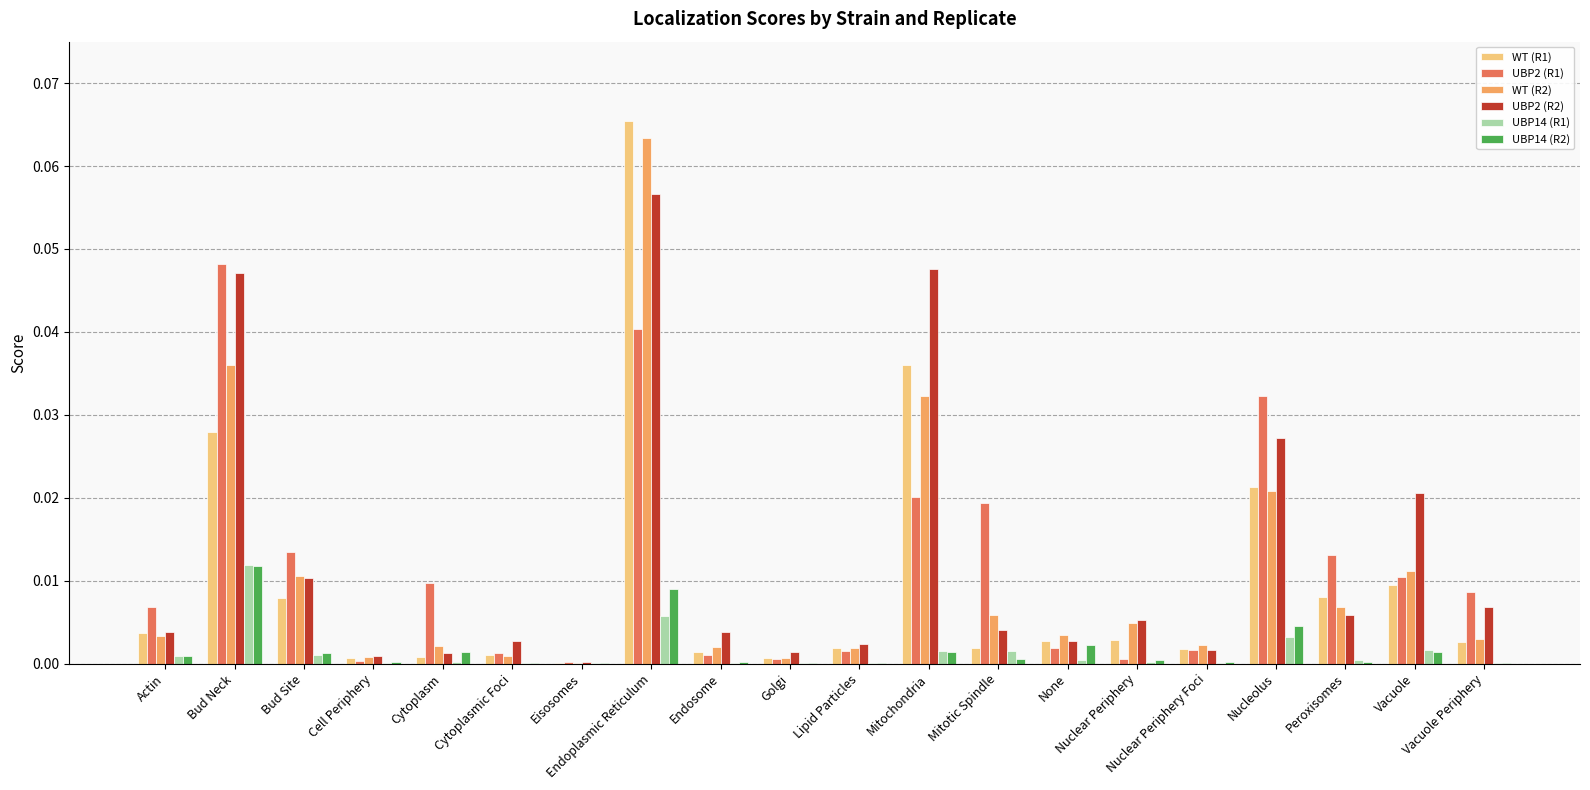

How many groups of bars are there?

20